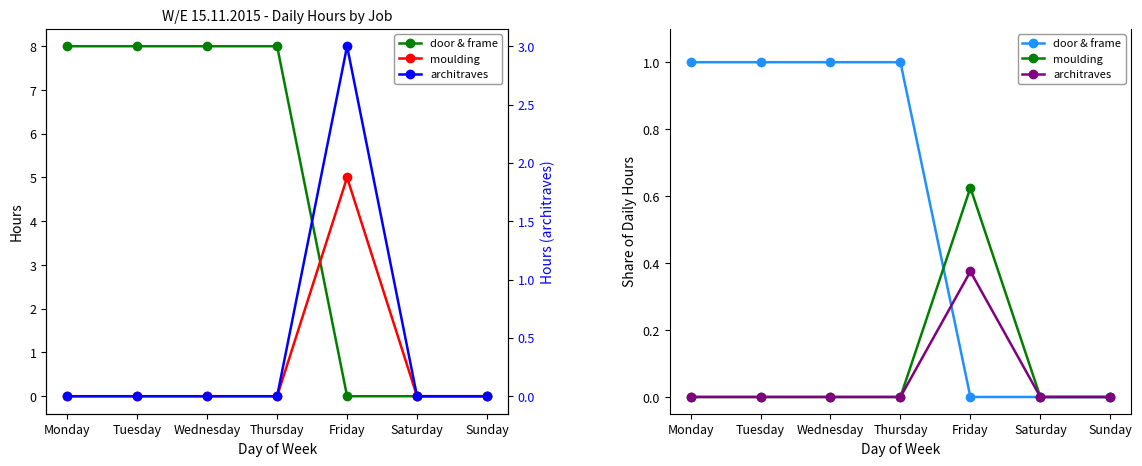

Which series ends up on top after the final intersection of door & frame and moulding?

moulding